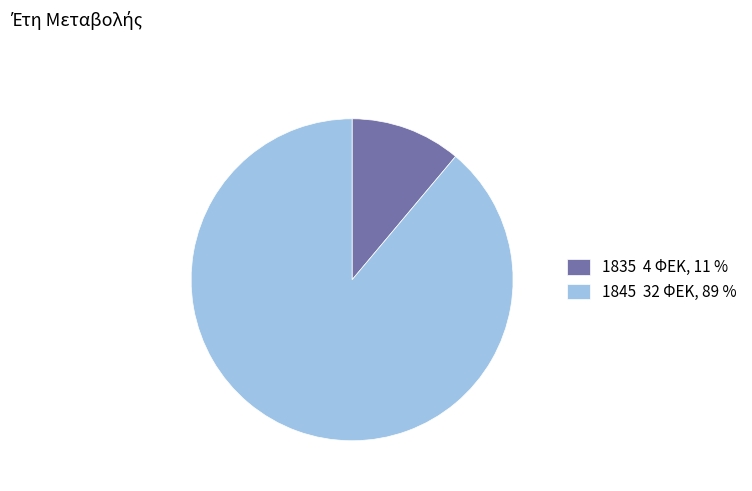

Is it true that 1845 32 ΦΕΚ, 89 % is 89% of the pie?

True